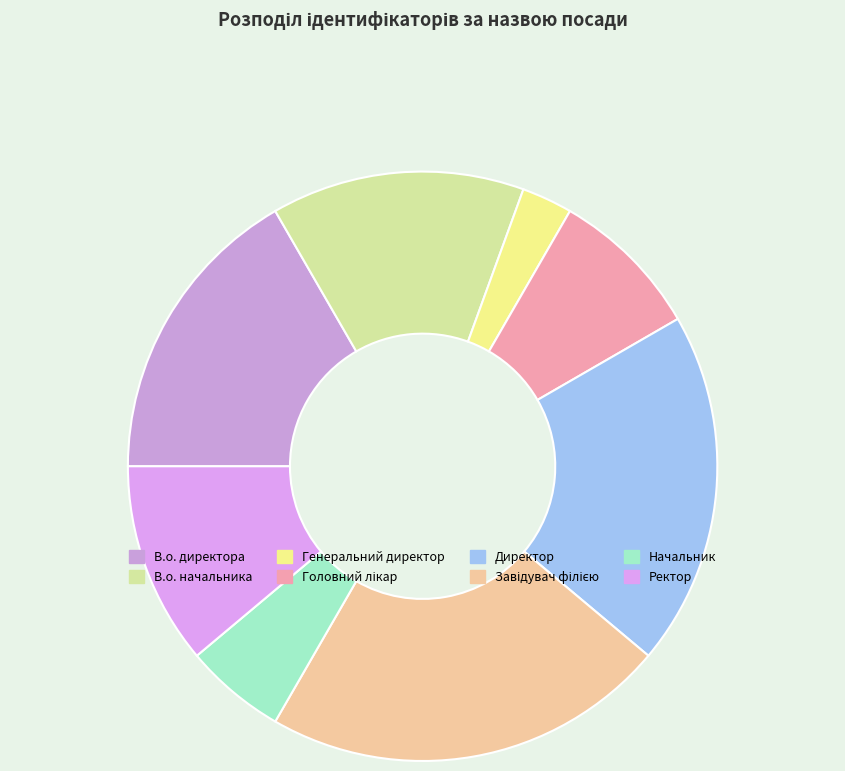

To the nearest percent, what portion does Генеральний директор represent?

3%